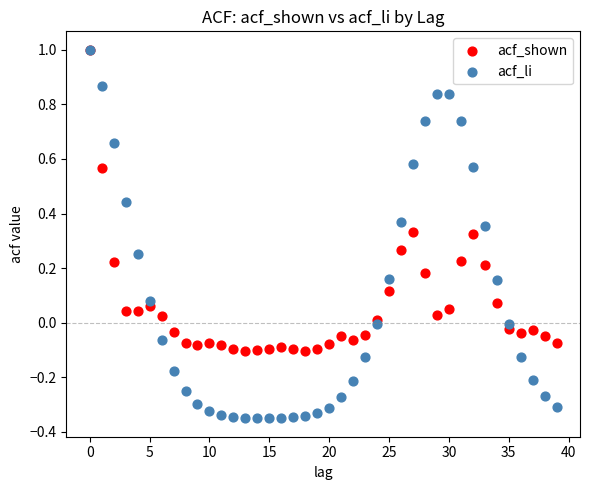

What are all the series names shown in the legend?

acf_shown, acf_li